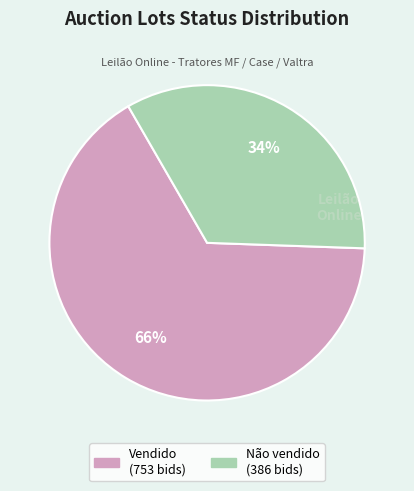

True or false: Não vendido accounts for 1% of the total.

False